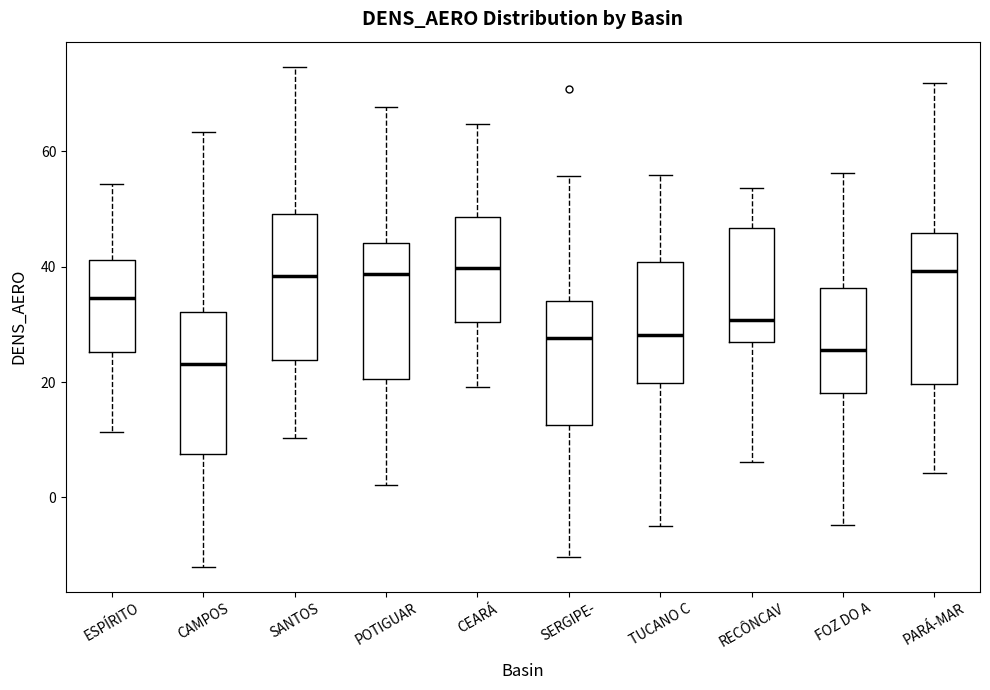

Reading left to right, read every box against the y-axis: the position of its median line, the range the box covers, and the ends of its whiskers. The values are not printed on the chart, so give them approximately, as read against the axis.

ESPÍRITO: median 34, box 26 to 42, whiskers 12 to 54
CAMPOS: median 24, box 8 to 32, whiskers -12 to 64
SANTOS: median 38, box 24 to 50, whiskers 10 to 74
POTIGUAR: median 38, box 20 to 44, whiskers 2 to 68
CEARÁ: median 40, box 30 to 48, whiskers 20 to 64
SERGIPE-: median 28, box 12 to 34, whiskers -10 to 56
TUCANO C: median 28, box 20 to 40, whiskers -6 to 56
RECÔNCAV: median 30, box 26 to 46, whiskers 6 to 54
FOZ DO A: median 26, box 18 to 36, whiskers -4 to 56
PARÁ-MAR: median 40, box 20 to 46, whiskers 4 to 72